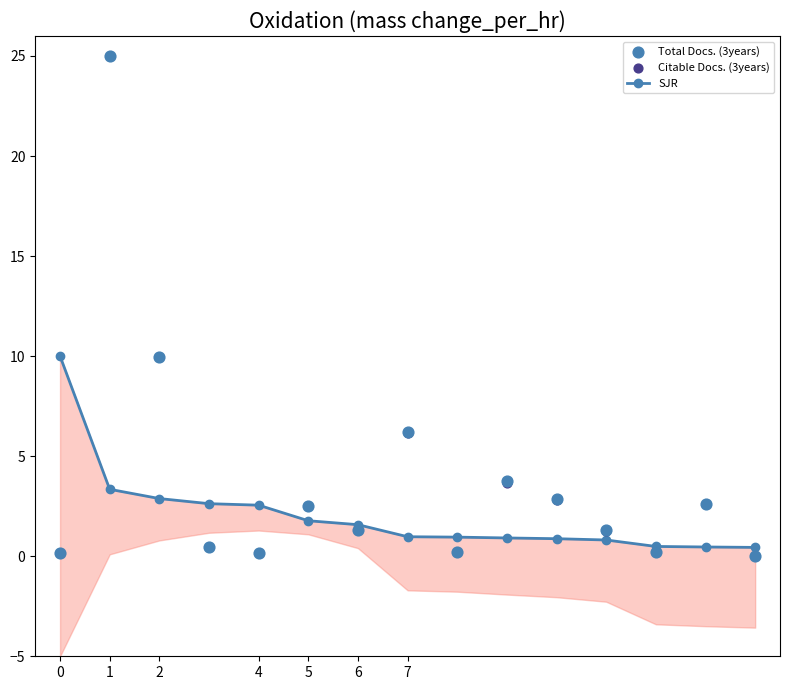

What is the total value across all series at 2?

22.8